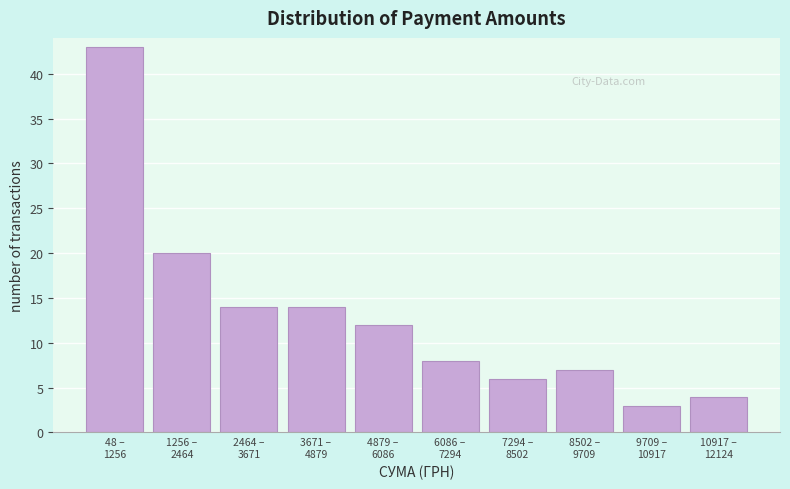

Reading left to right, extract all data points from this chart.

43	20	14	14	12	8	6	7	3	4